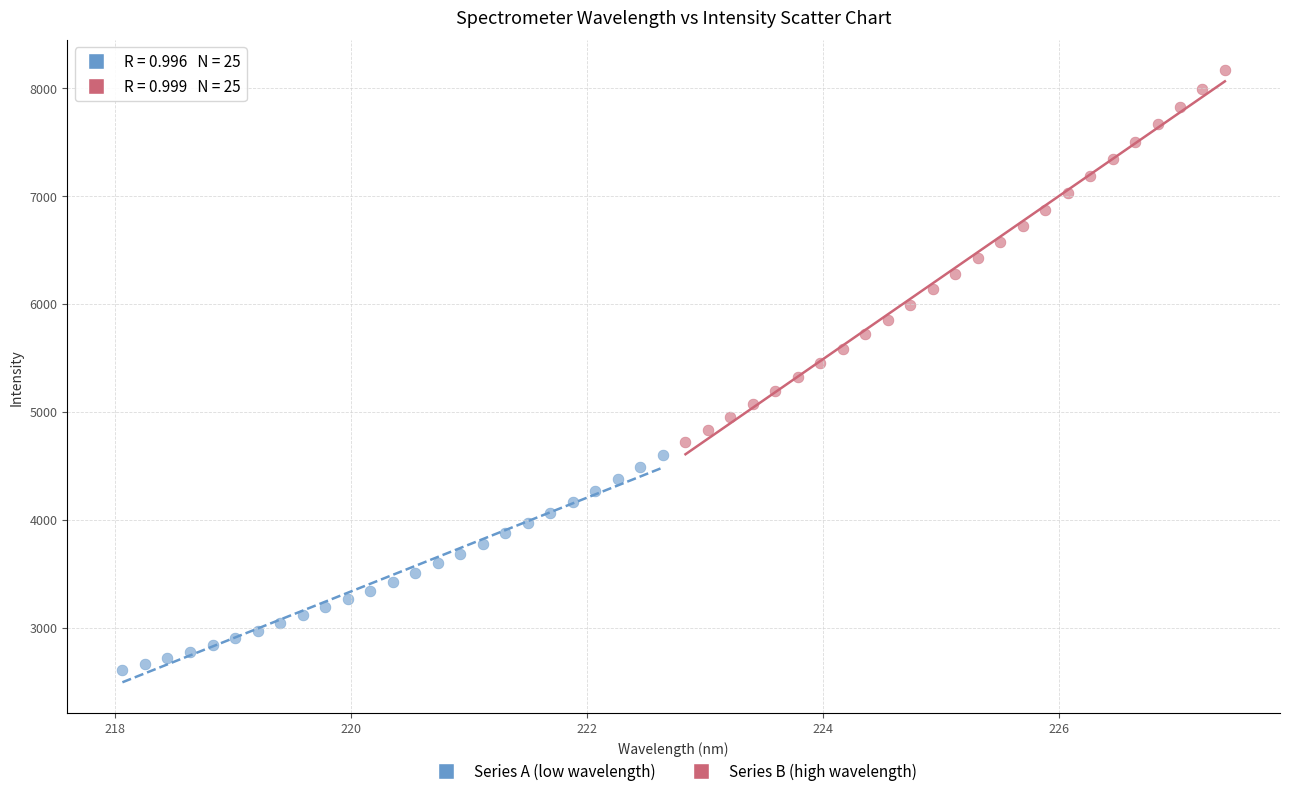

Which series reaches the minimum Y coordinate?

Series A (low wavelength)